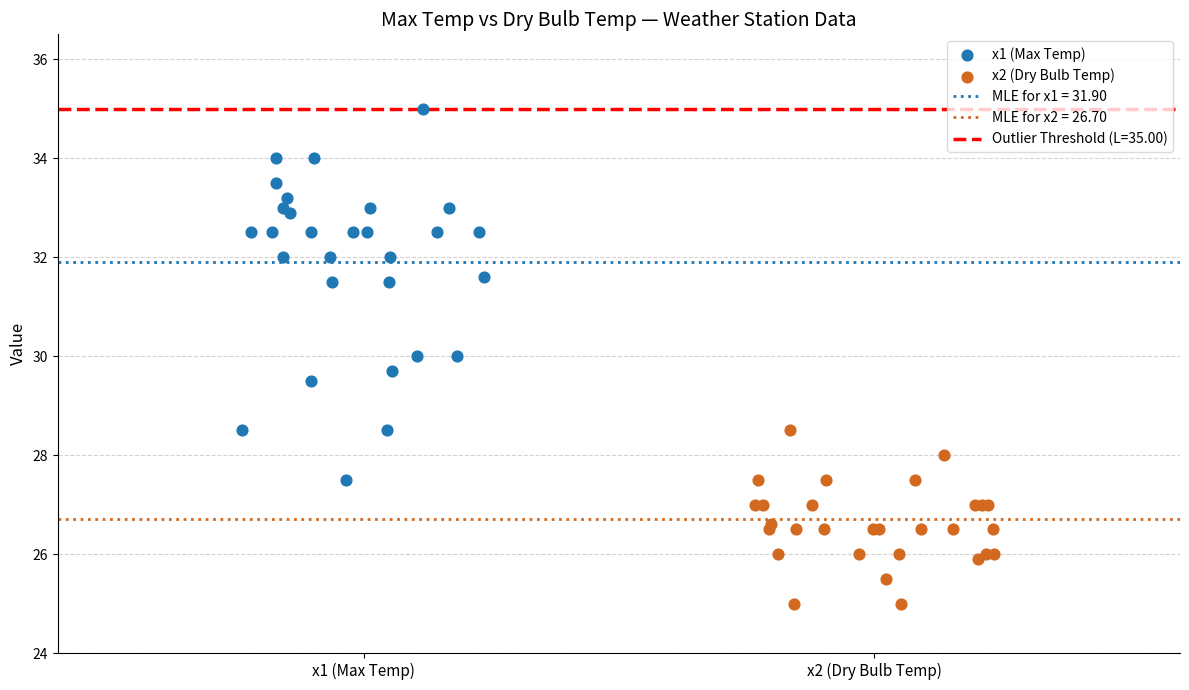

Which series has the largest Y range (max minus min)?

x1 (Max Temp)